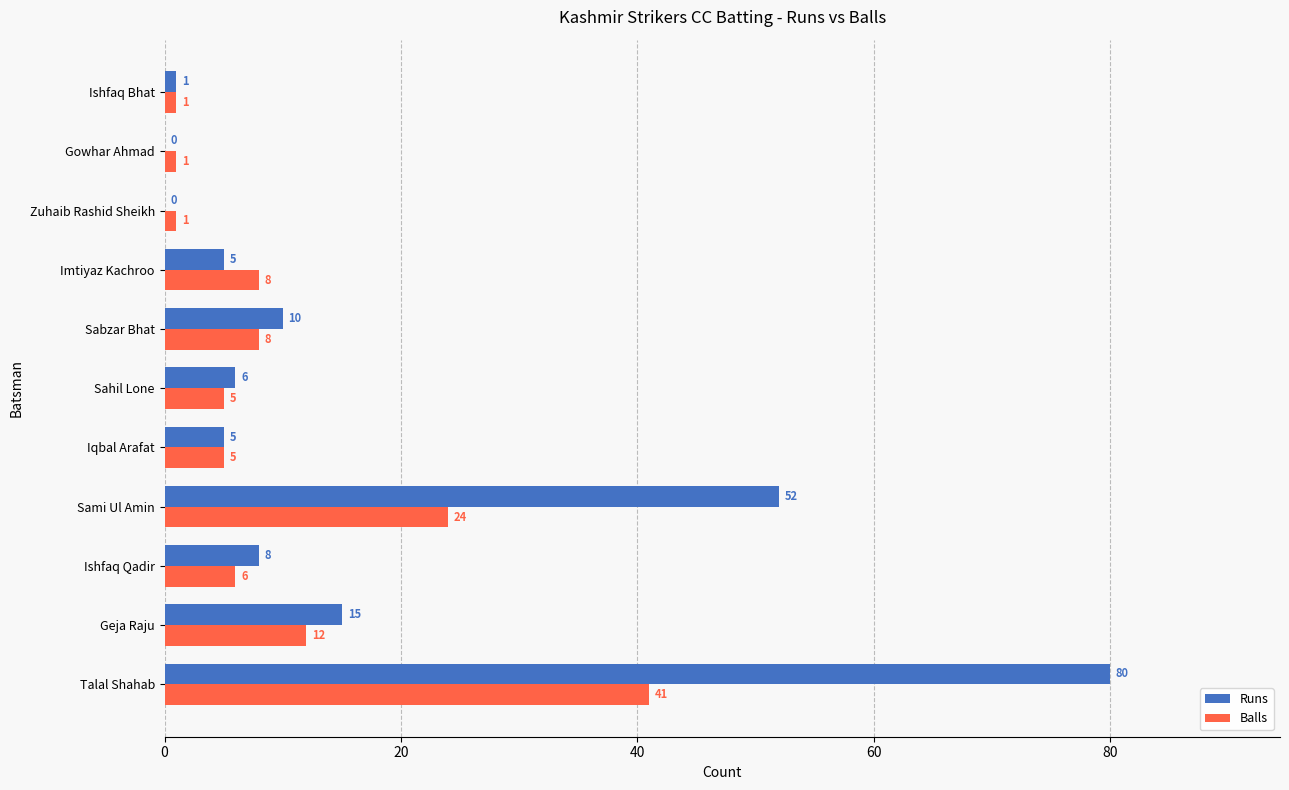

Which series has the largest total across all categories?

Runs